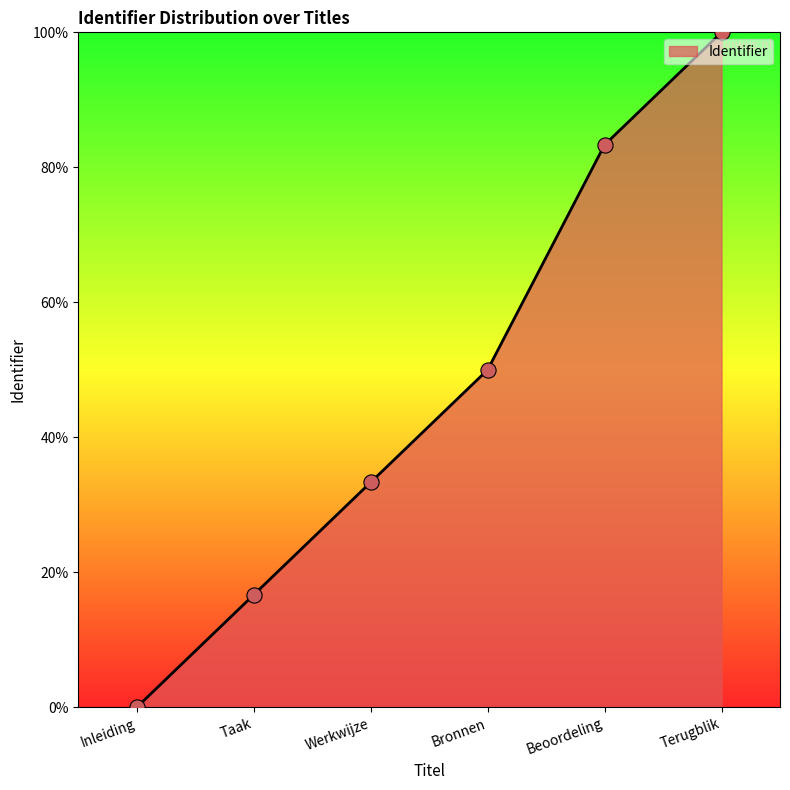

Between Bronnen and Taak, which is larger?

Bronnen